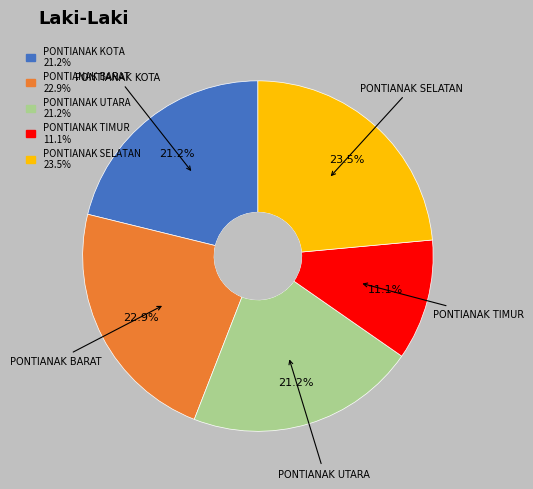

Count the number of slices in the pie.

5